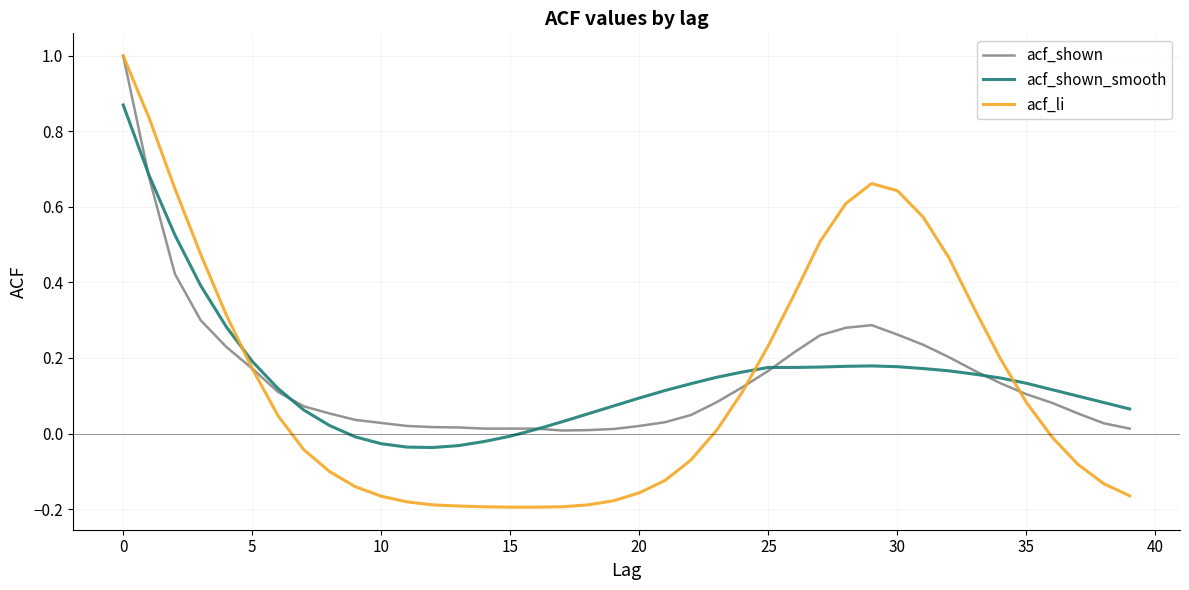

What is the greatest value displayed?

1.0